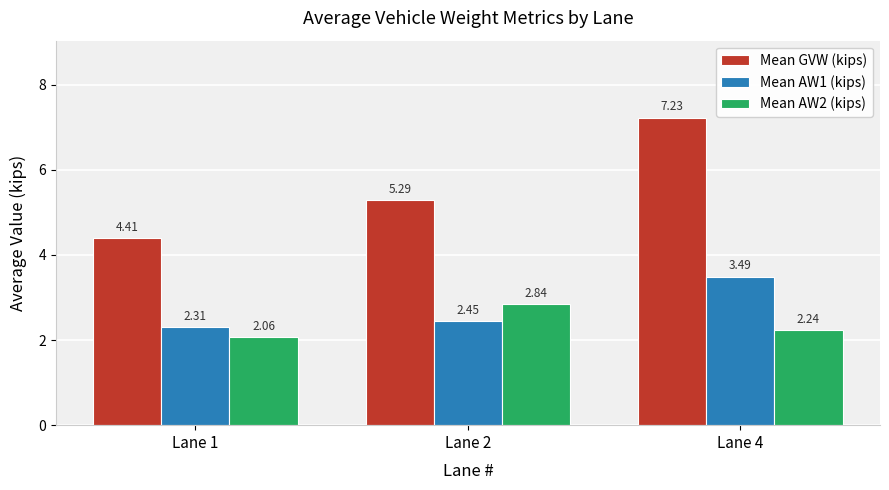

What is the spread (max minus min) of values at Lane 4?

5.0